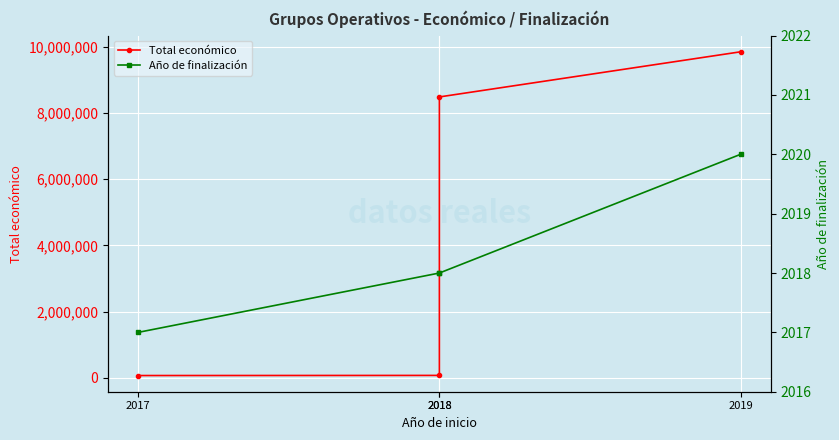

Count the Año de finalización values in the range 2018 to 2020.

3